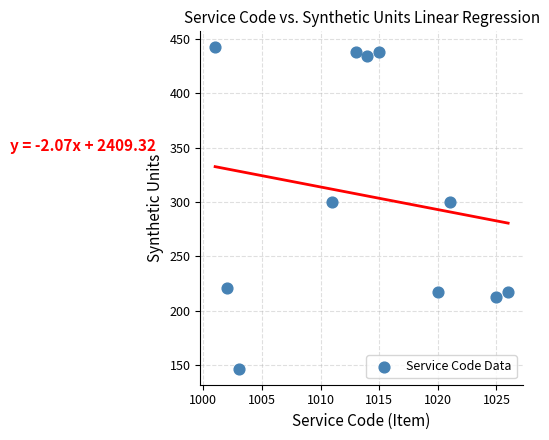

What is the average X value?

1014